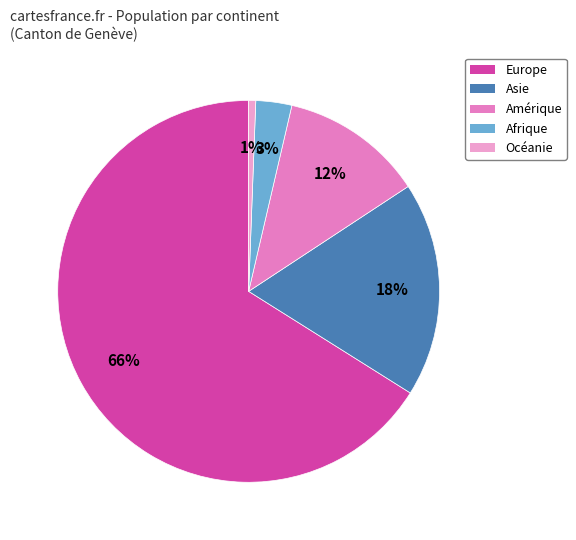

Does any single category account for the majority?

Yes